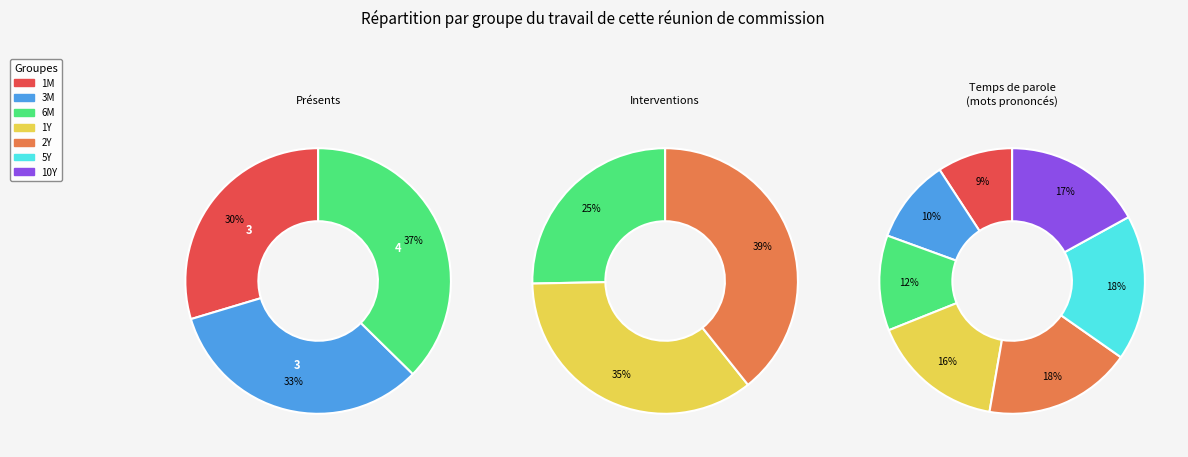

Which category has the smallest portion of the pie?

1M